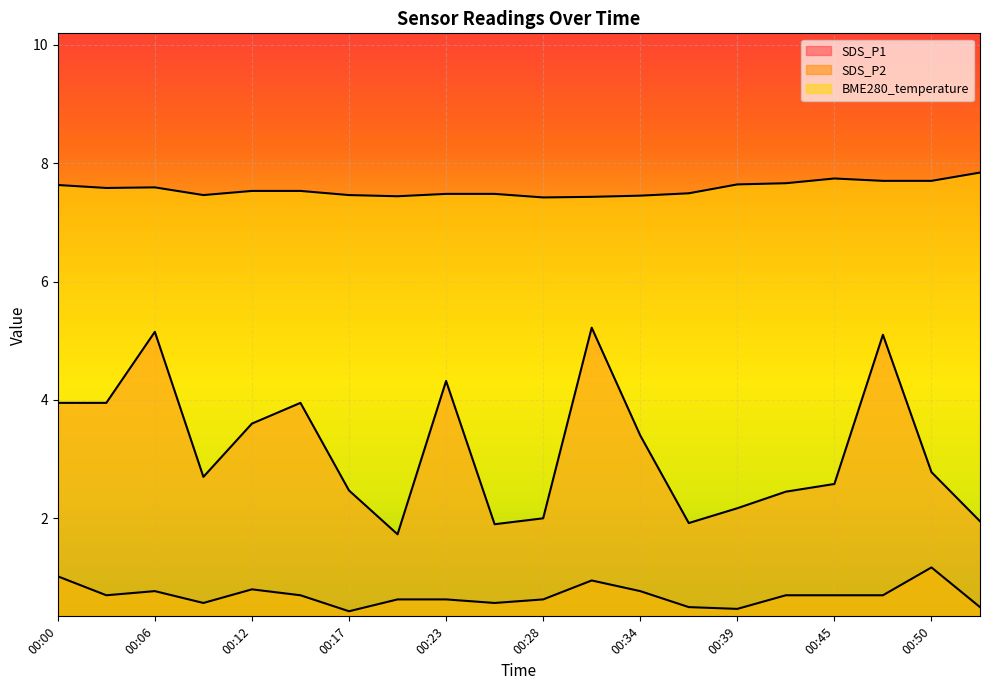

How many categories are shown in the chart?

20